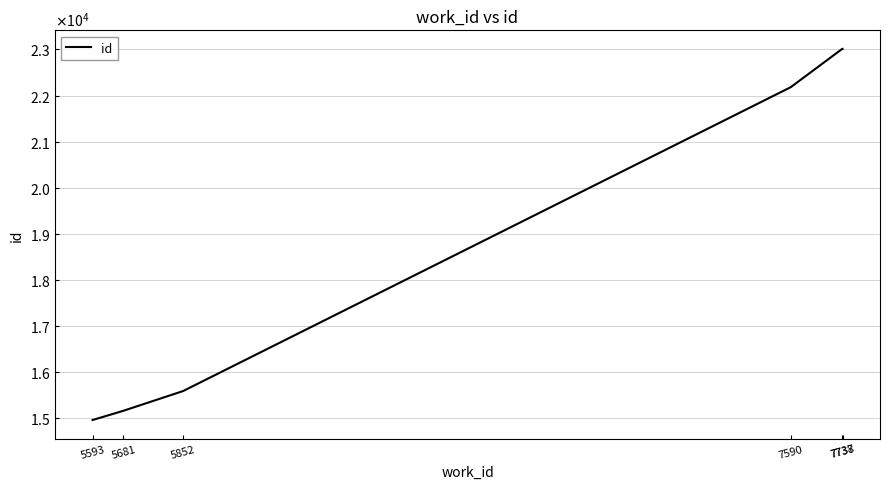

True or false: the data shows 15584 at 5852.

True